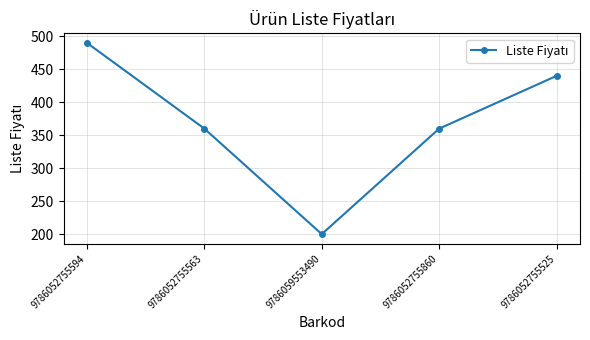

At which category does the chart reach its minimum across all series?

9786059553490